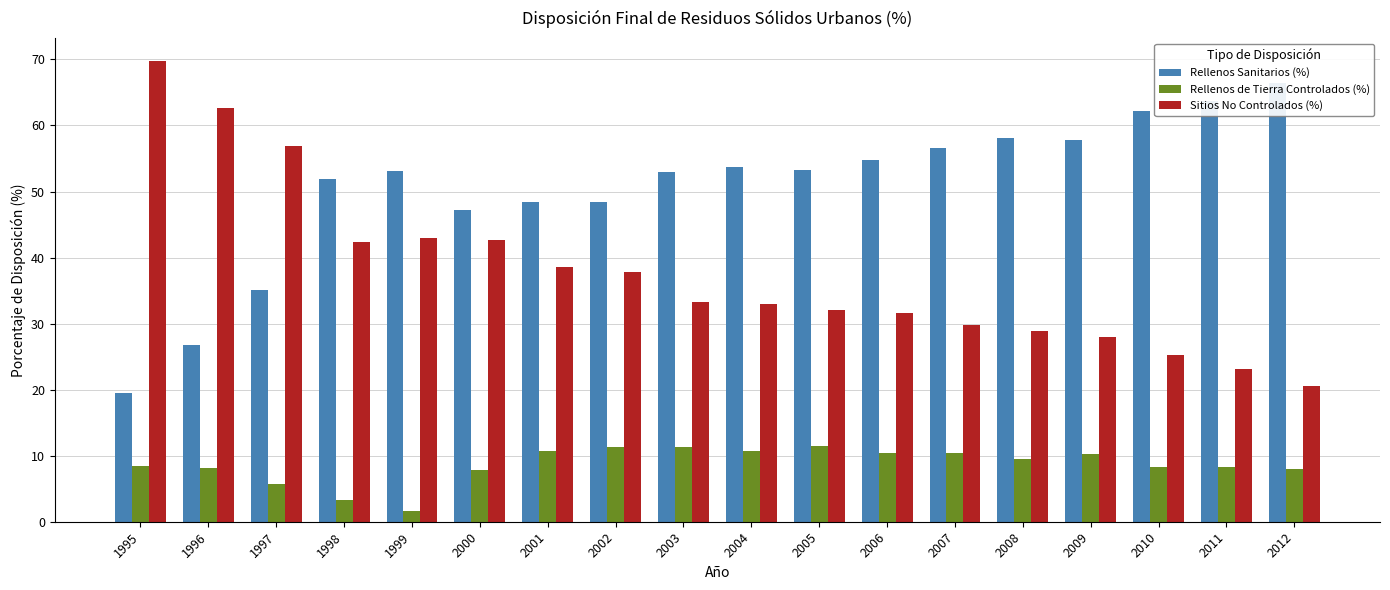

List the labels in order of Sitios No Controlados (%) value, largest first.

1995, 1996, 1997, 1999, 2000, 1998, 2001, 2002, 2003, 2004, 2005, 2006, 2007, 2008, 2009, 2010, 2011, 2012